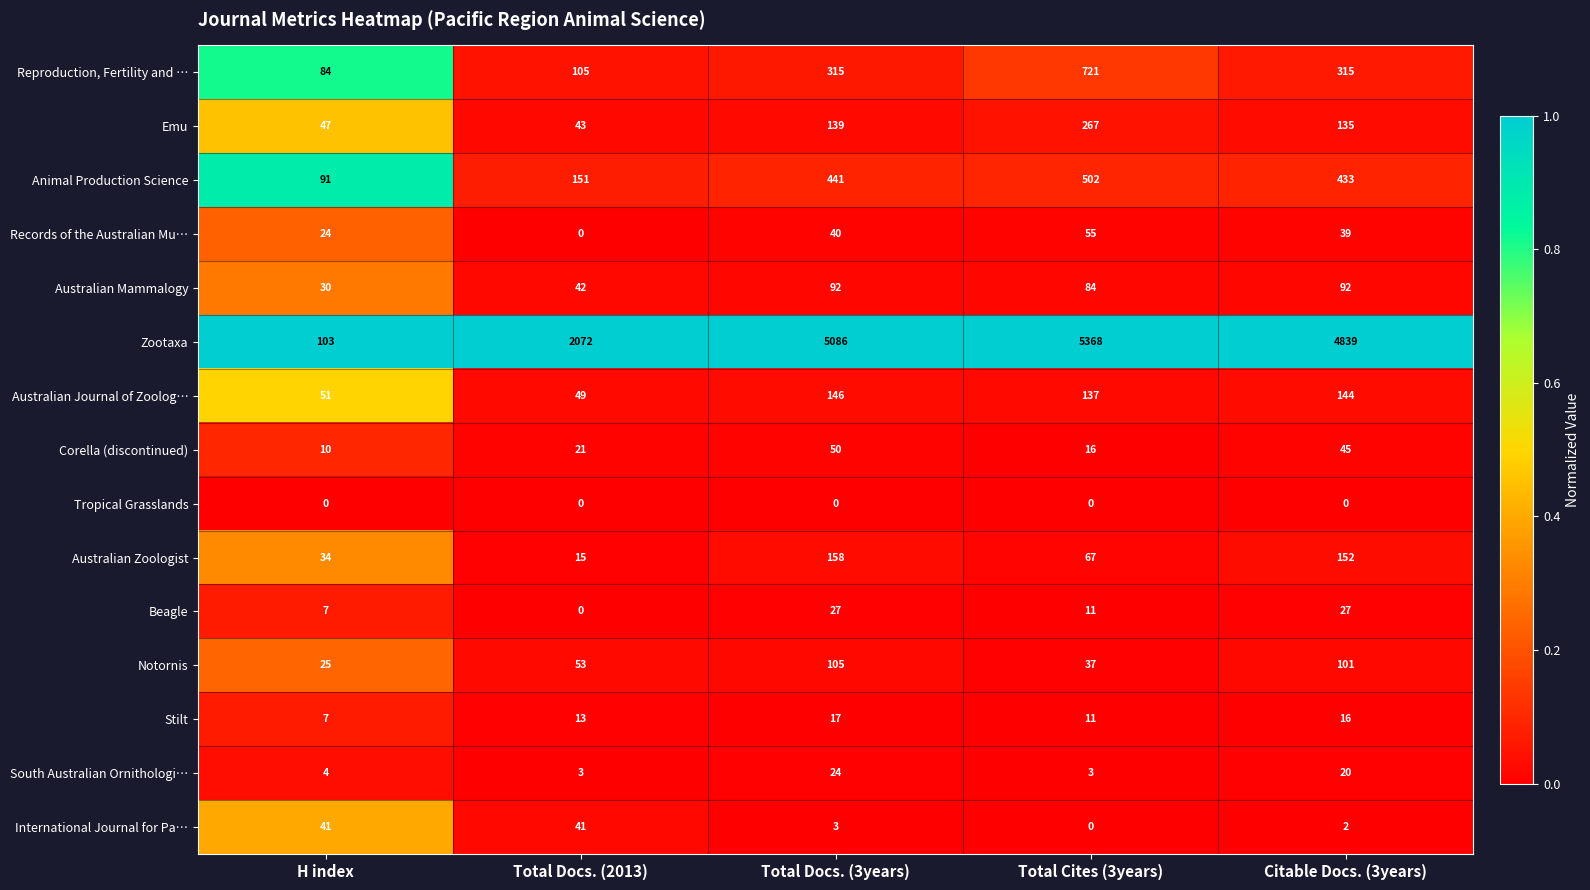

What is the minimum value for Australian Journal of Zoolog…?

49